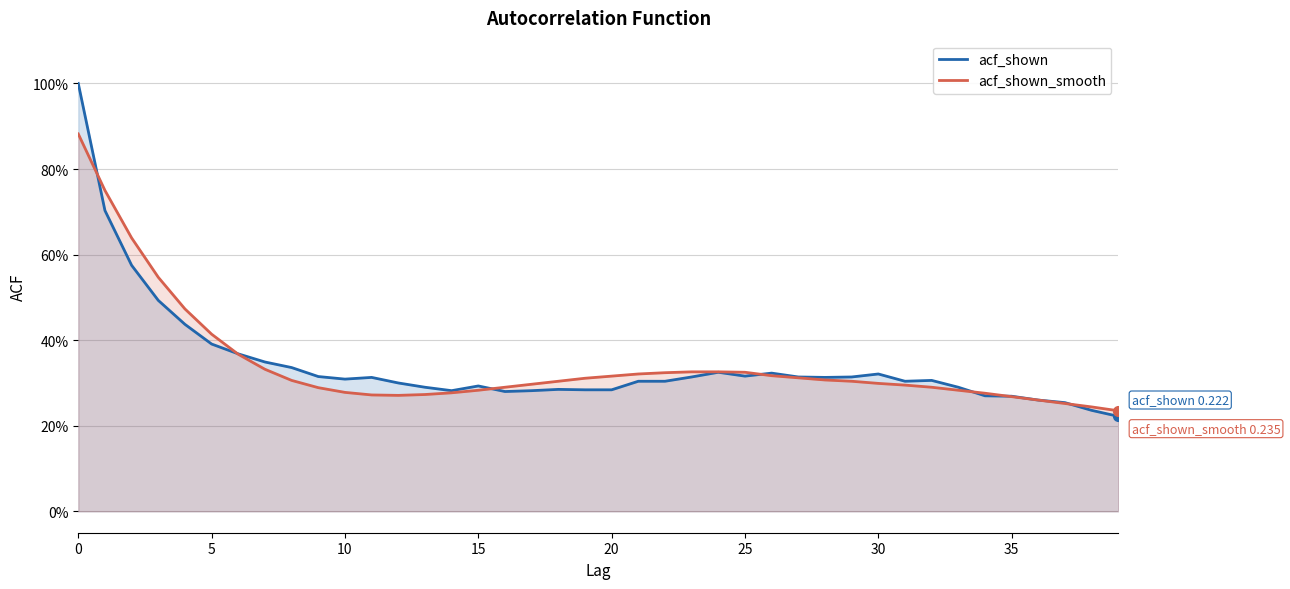

How many distinct data groups are displayed?

2